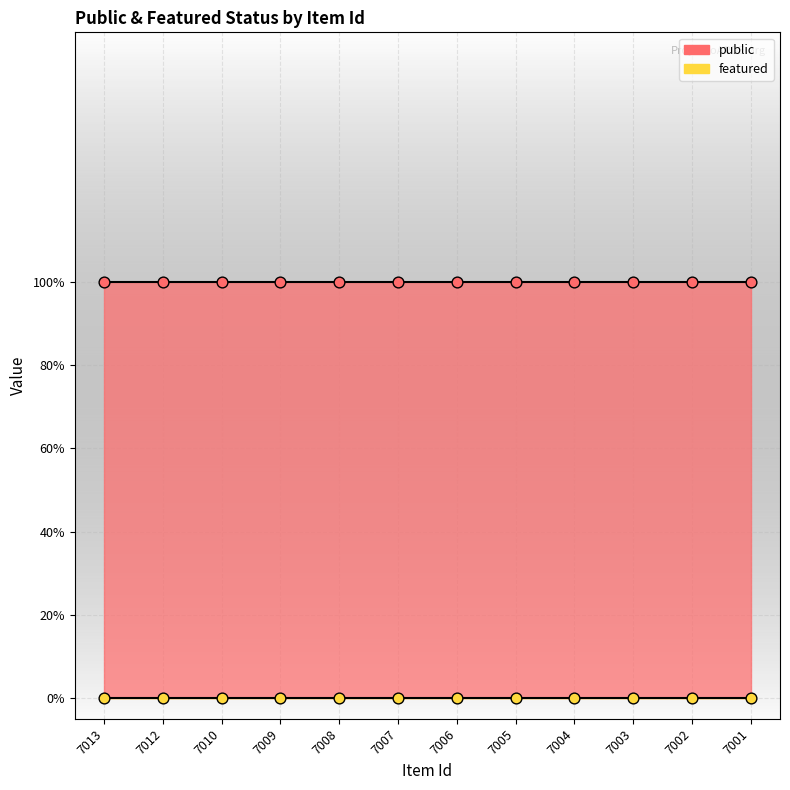

Is the value of public at 7008 greater than the value of featured at 7009?

Yes